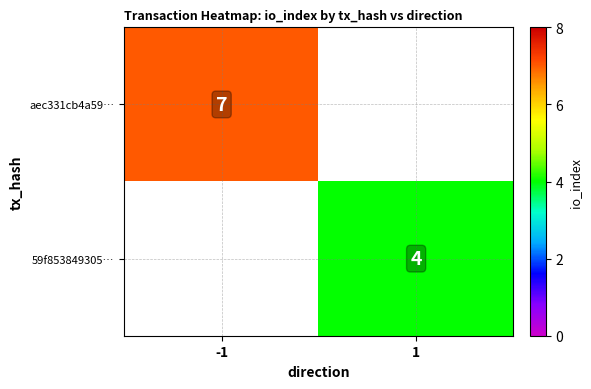

True or false: 59f853849305… has a value of 4 at 1.

True